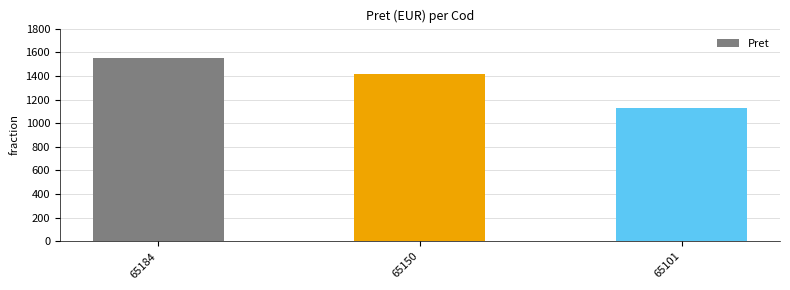

Is it true that the value at 65150 is 1994?

False